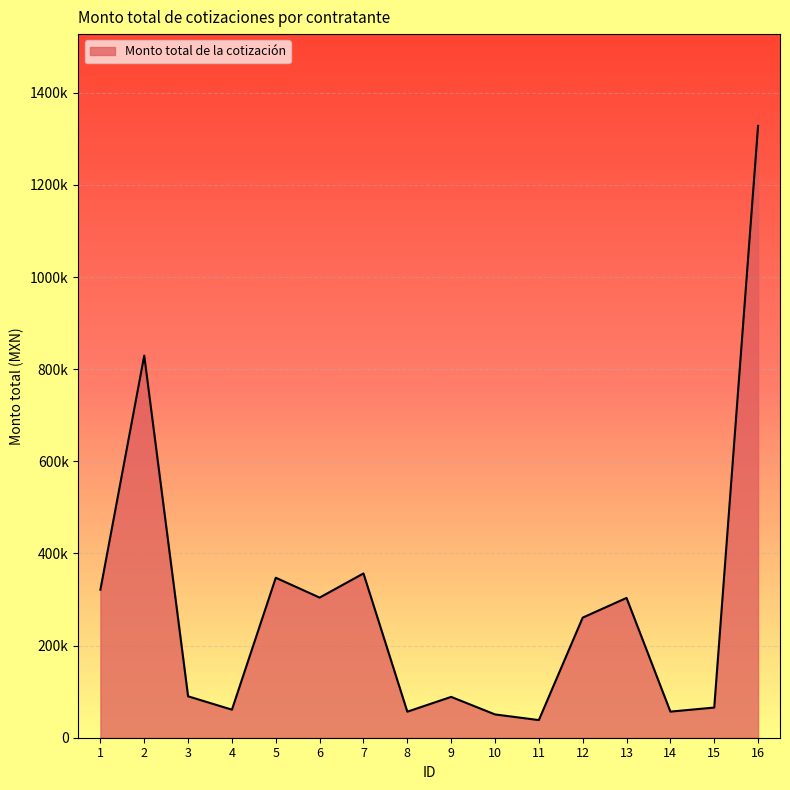

Does the chart have visible grid lines?

Yes